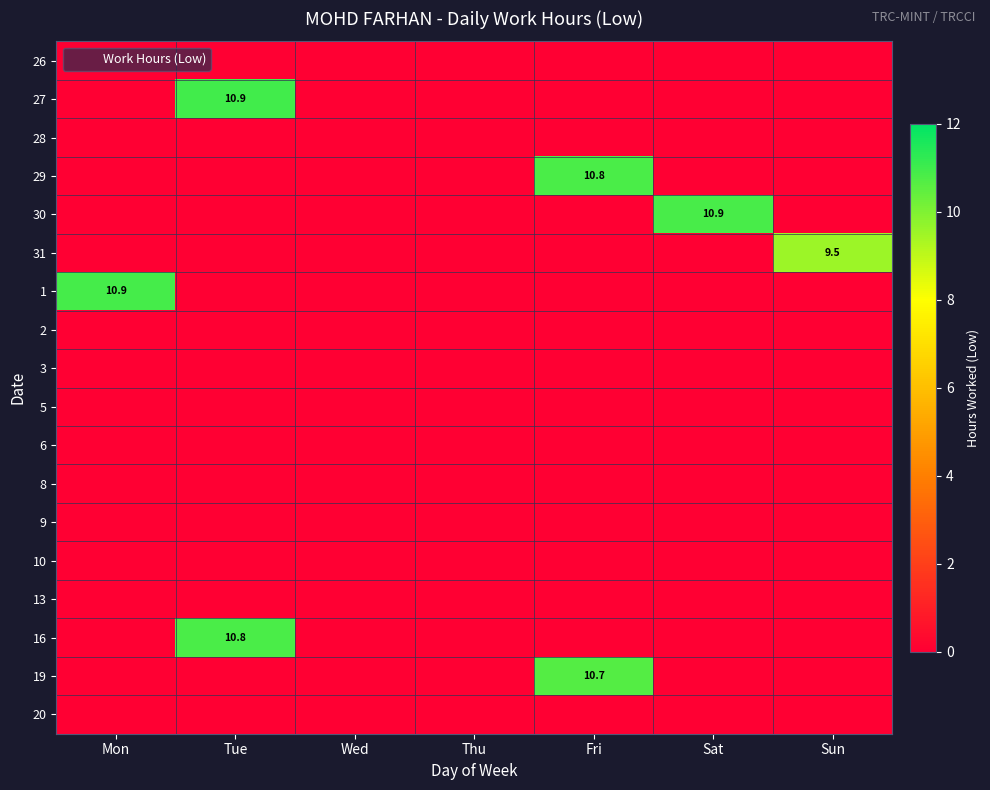

List the labels in order of 13 value, largest first.

Mon, Tue, Wed, Thu, Fri, Sat, Sun